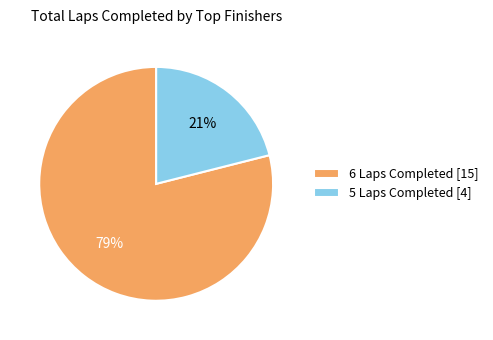

Does any single category account for the majority?

Yes